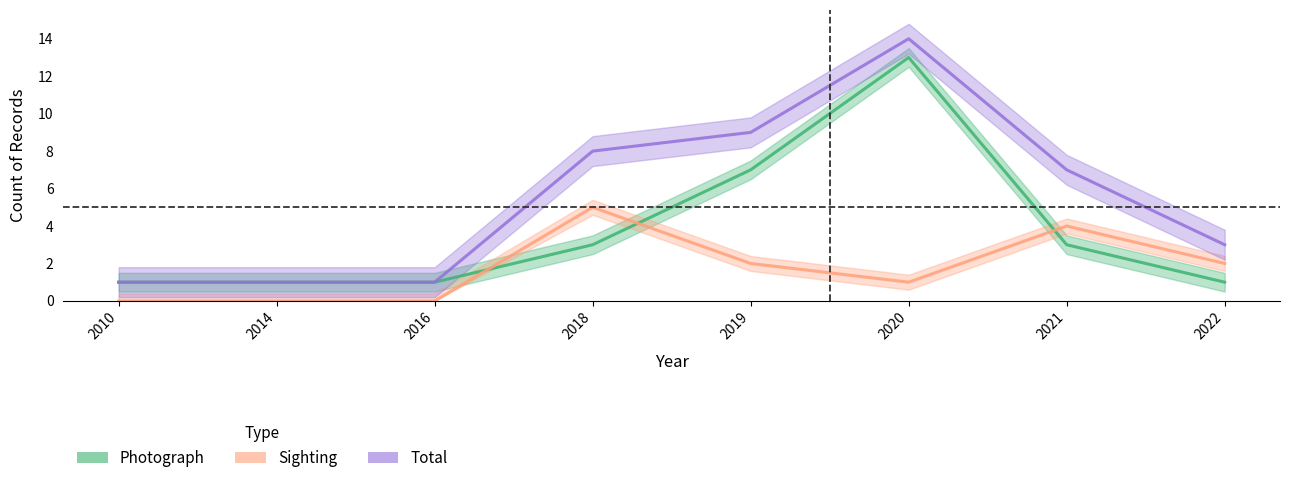

Which series has the largest range (max minus min)?

Total